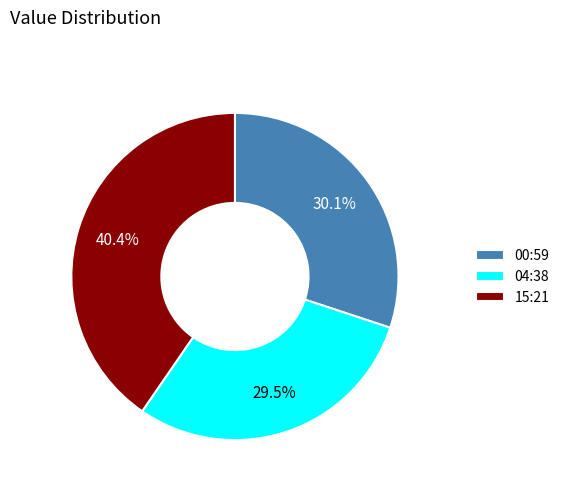

What is the ratio of the value at 04:38 to the value at 15:21?

0.7